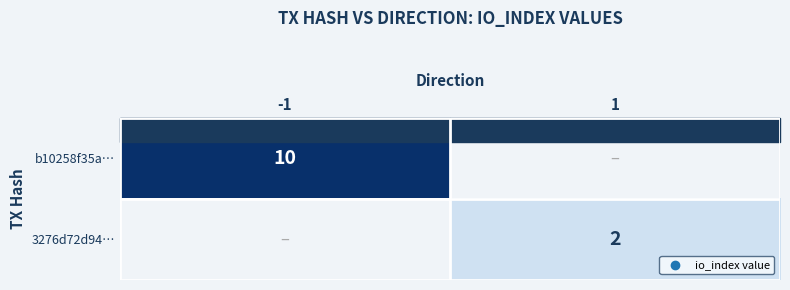

Is it true that 3276d72d94… equals 2 at 1?

True